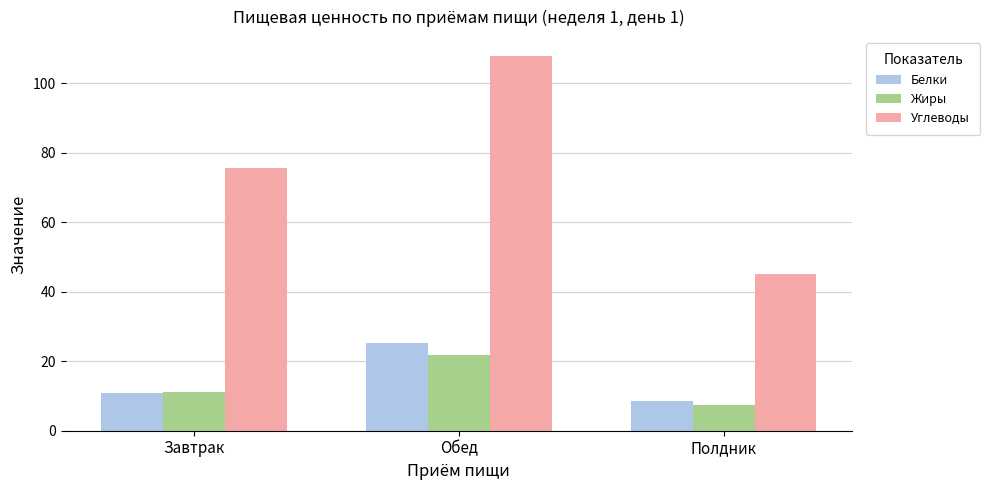

What is the spread (max minus min) of values at Обед?

86.0